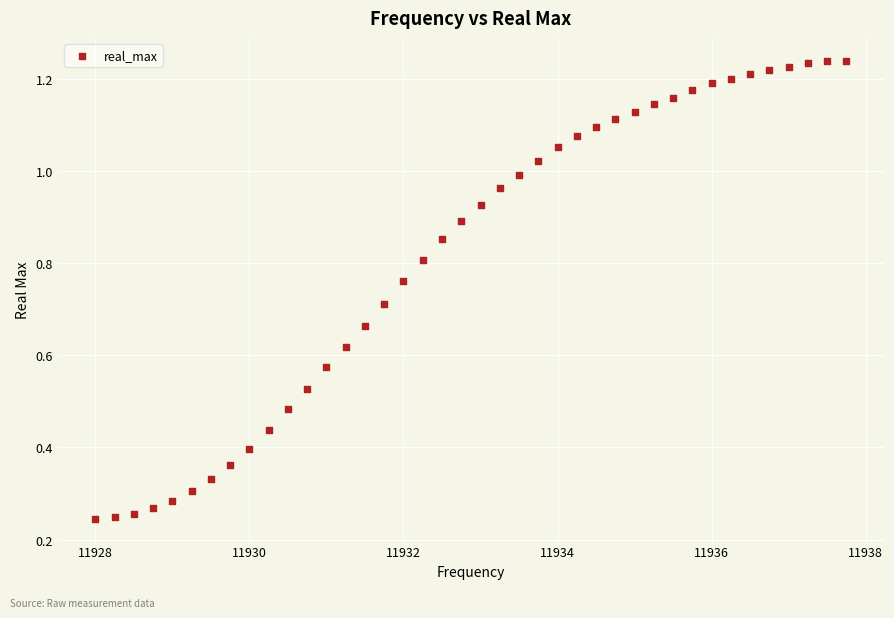

What is the range of X values (max minus min)?

9.8